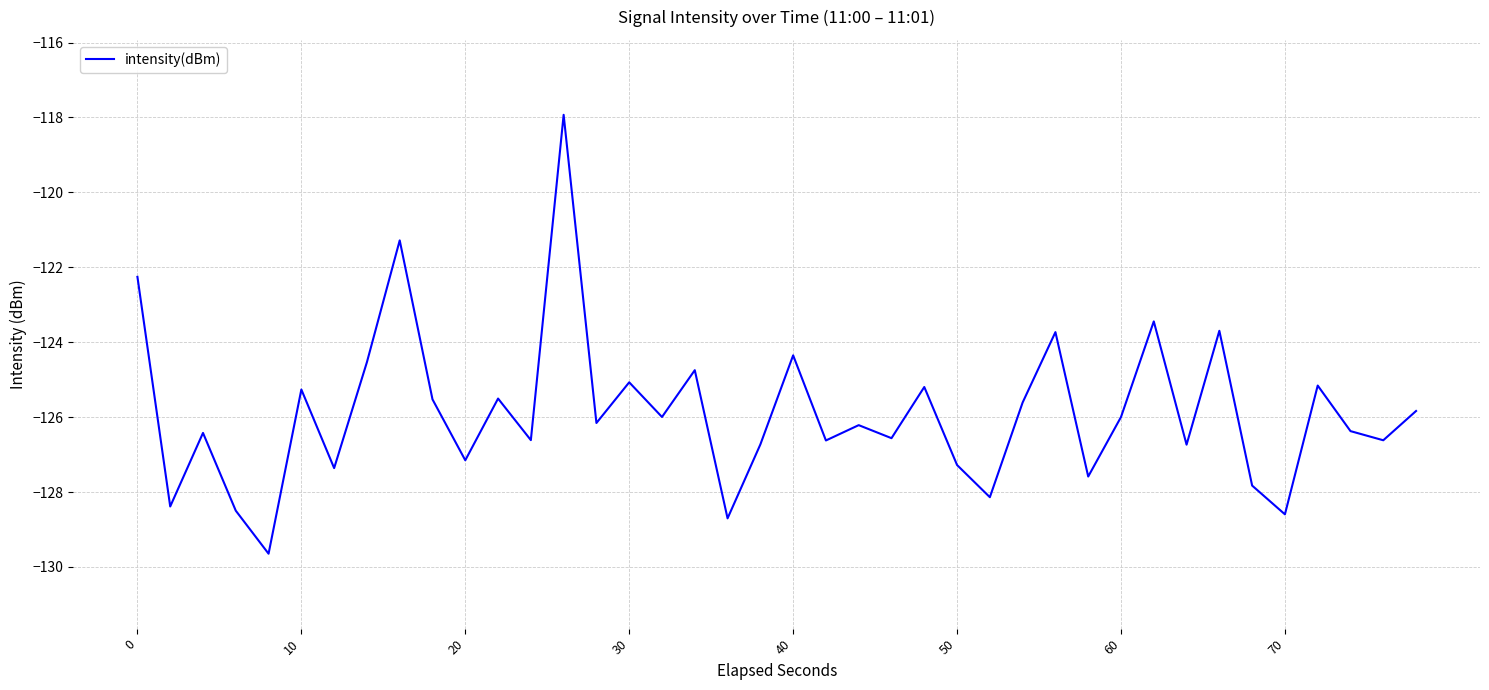

Reading left to right, transcribe all the data shown in this chart.

-122.3	-128.4	-126.4	-128.5	-129.6	-125.3	-127.4	-124.5	-121.3	-125.5	-127.2	-125.5	-126.6	-117.9	-126.2	-125.1	-126.0	-124.7	-128.7	-126.7	-124.4	-126.6	-126.2	-126.6	-125.2	-127.3	-128.1	-125.6	-123.7	-127.6	-126.0	-123.4	-126.7	-123.7	-127.8	-128.6	-125.2	-126.4	-126.6	-125.8